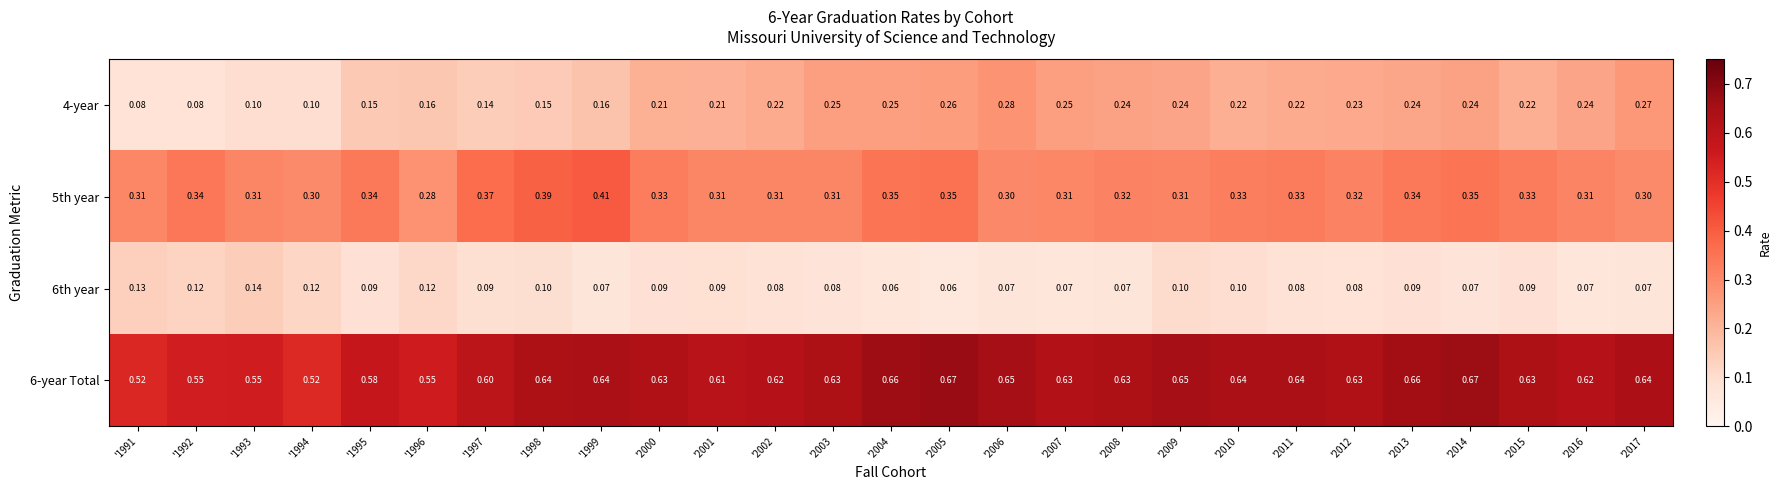

Is the value of 4-year at '2017 greater than the value of 6-year Total at '2002?

No